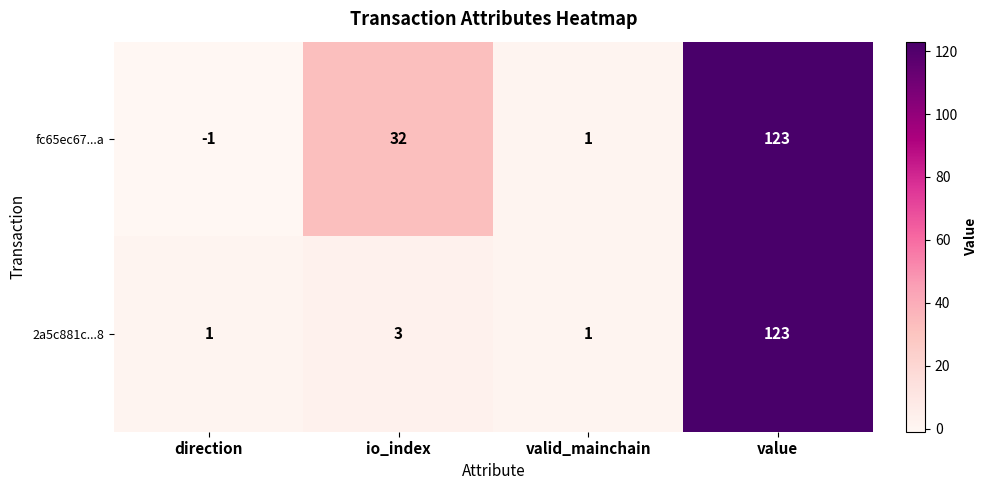

Which series changed the most between valid_mainchain and value?

fc65ec67...a